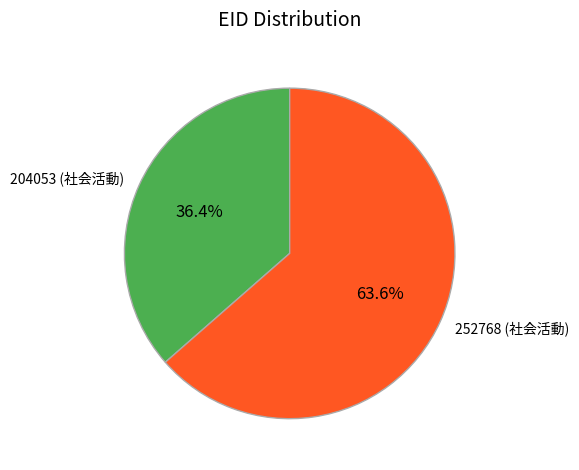

Between 204053 and 252768, which is larger?

252768